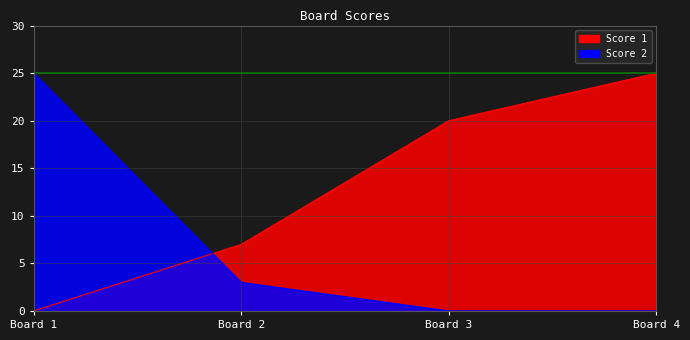

How many intersections are there between Score 1 and Score 2?

1